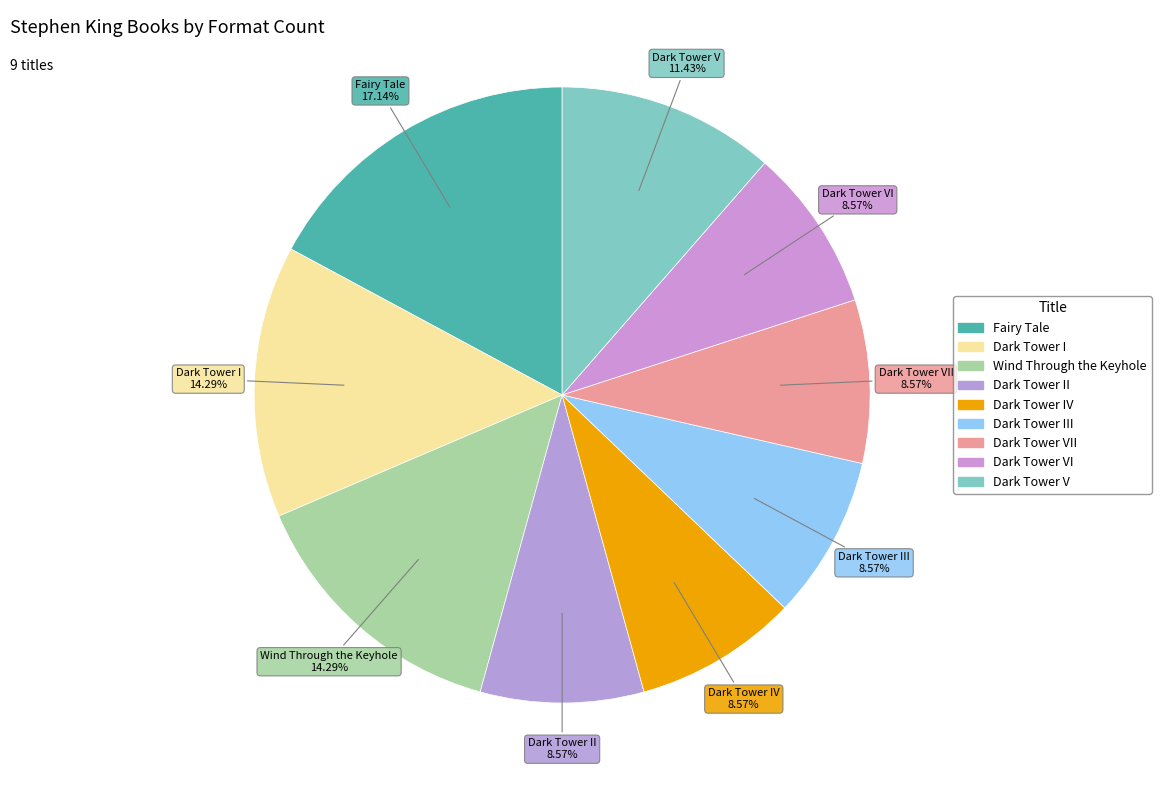

How many slices are in this pie chart?

9